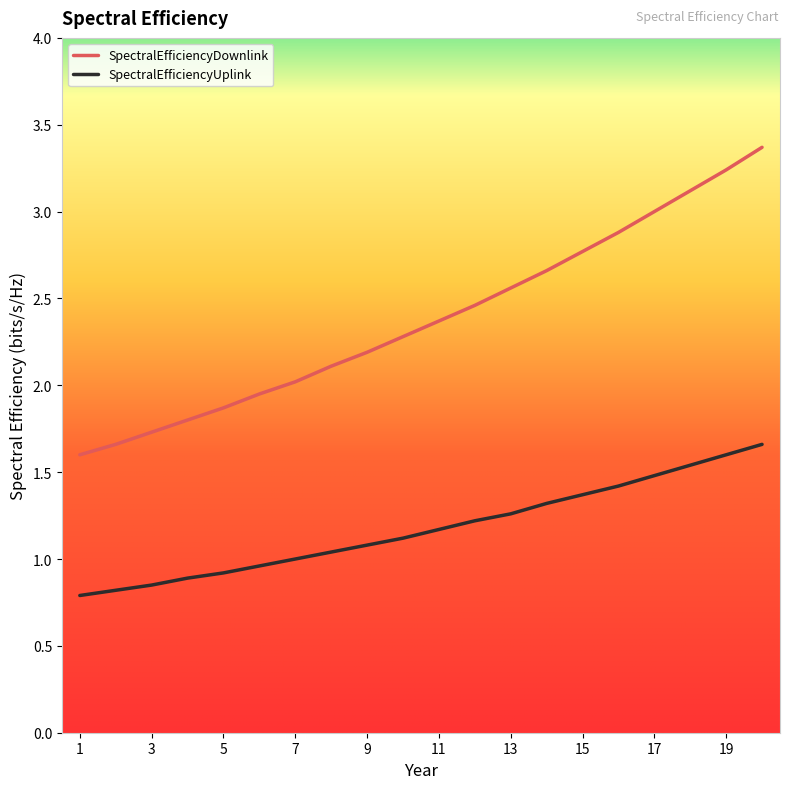

What is the sum of all SpectralEfficiencyDownlink values?

47.6